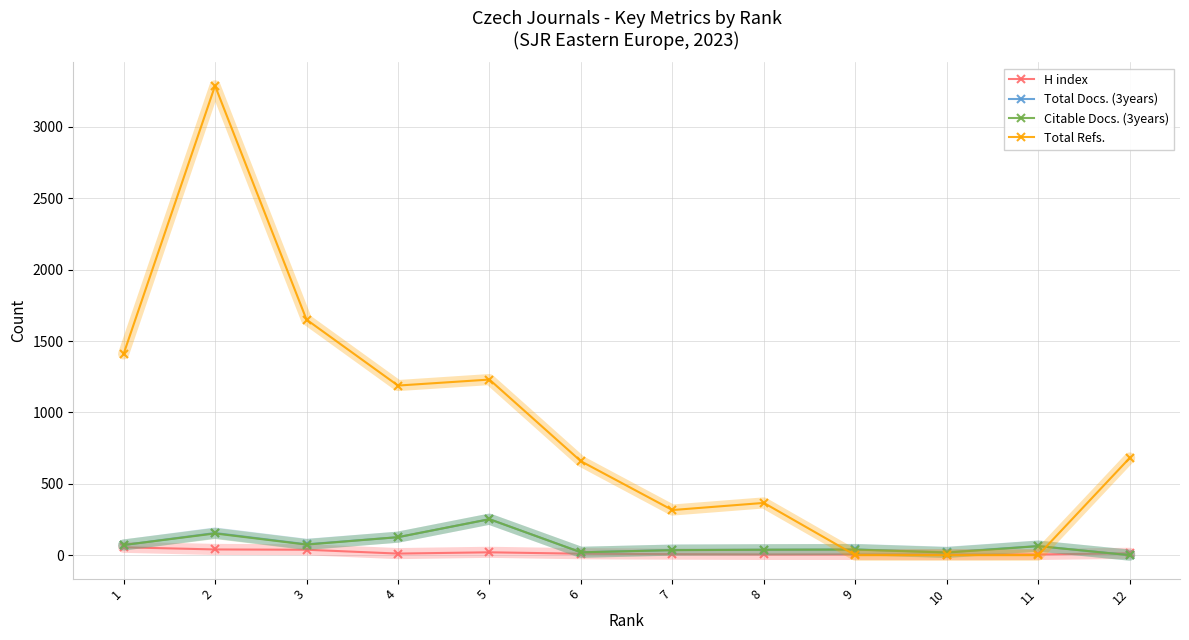

Between 3 and 4, which series saw the biggest shift?

Total Refs.